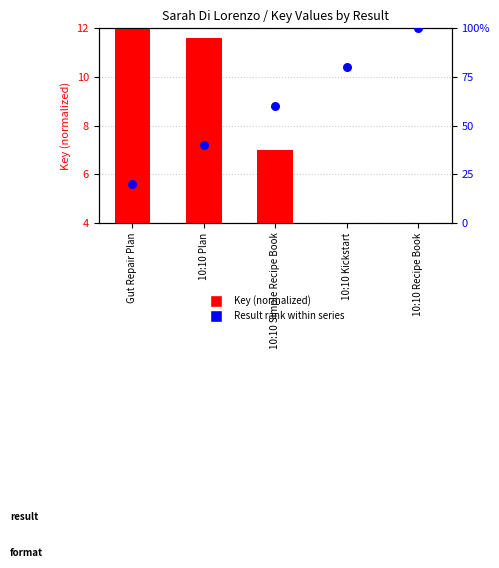

Which series has the largest Y range (max minus min)?

Key